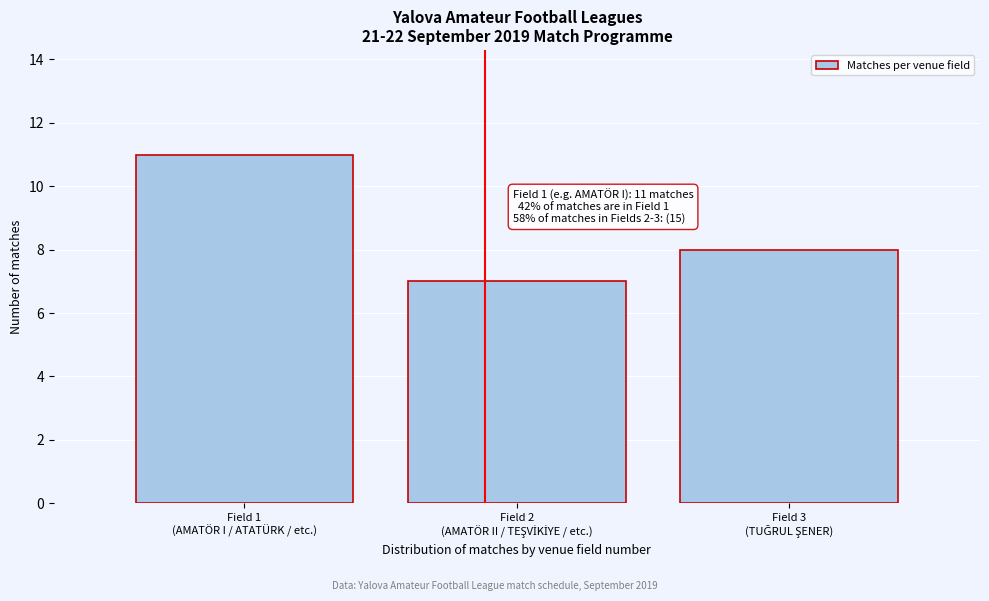

Reading left to right, extract all data points from this chart.

11	7	8